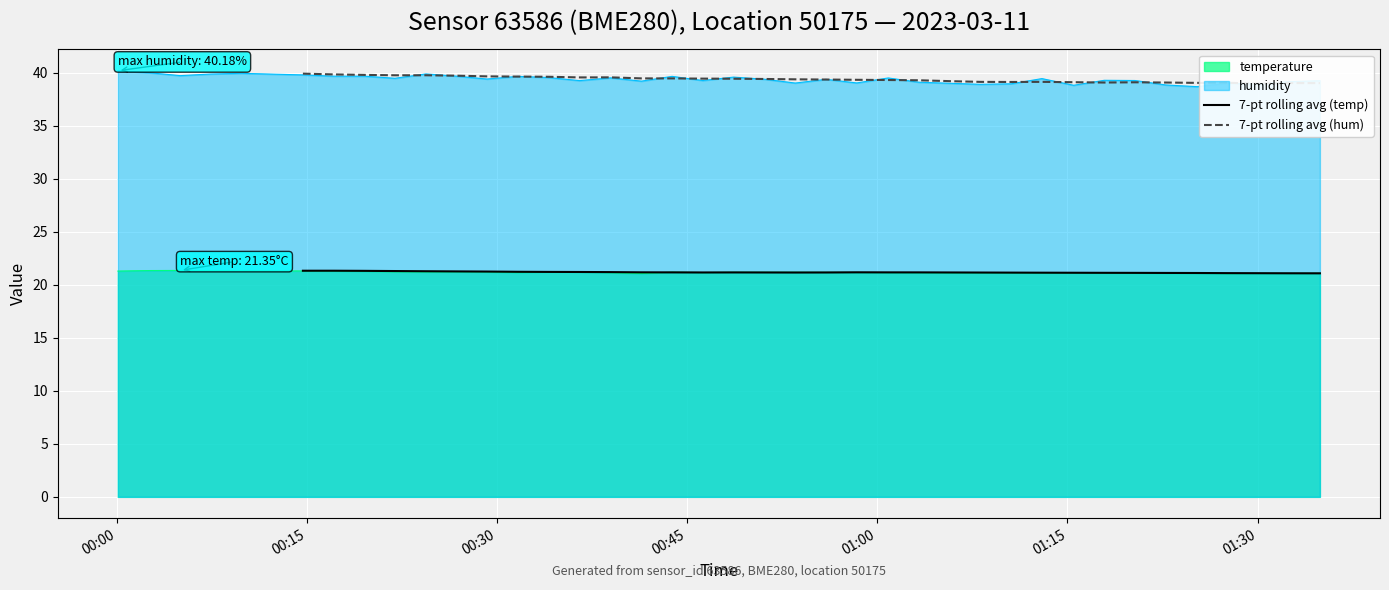

True or false: temperature and humidity cross at least once.

False